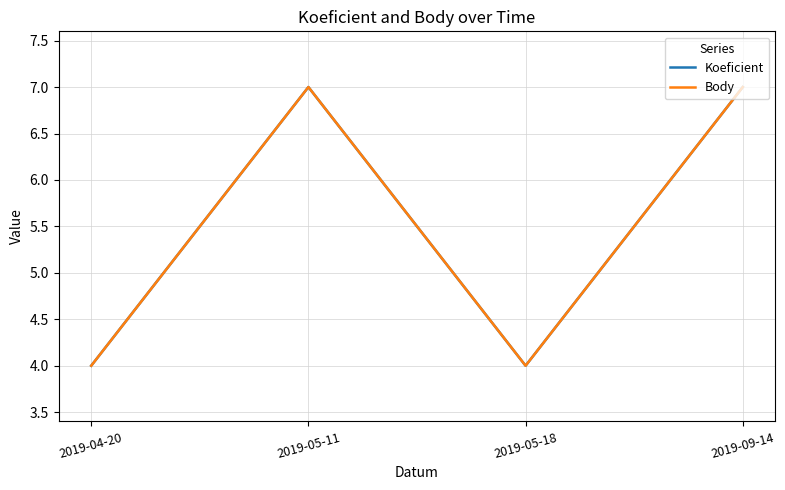

Does the chart have visible grid lines?

Yes